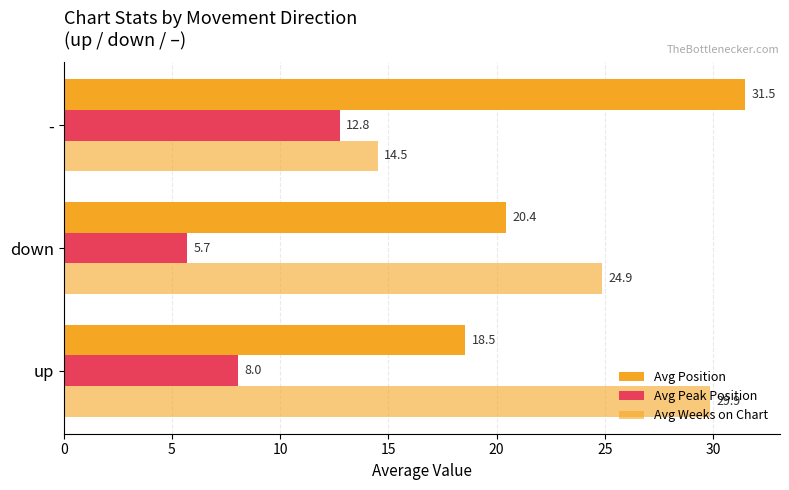

How many data points does each series have?

3